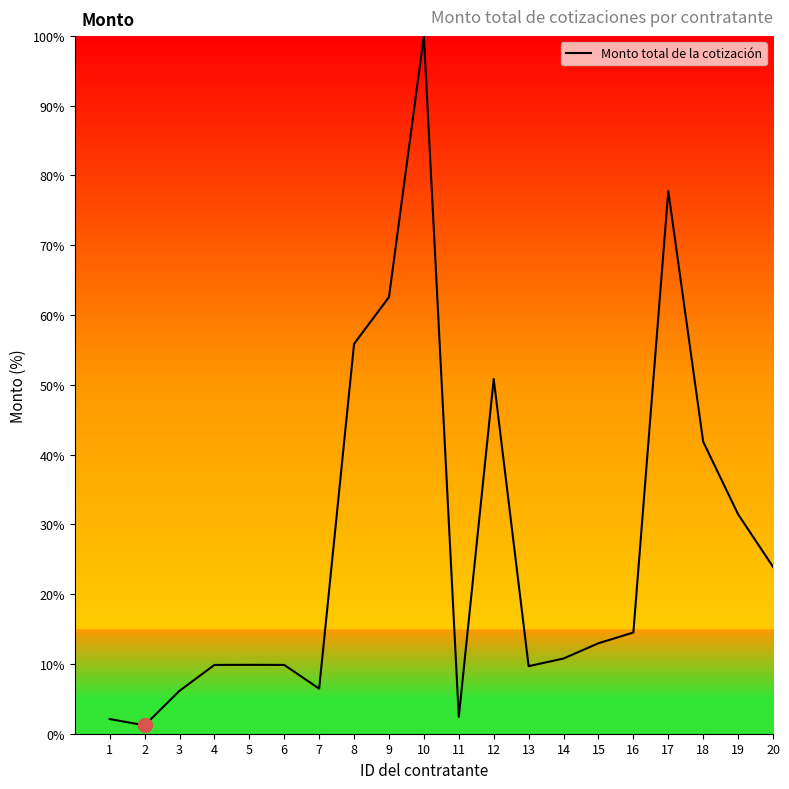

Does the chart display data point markers on the line(s)?

No